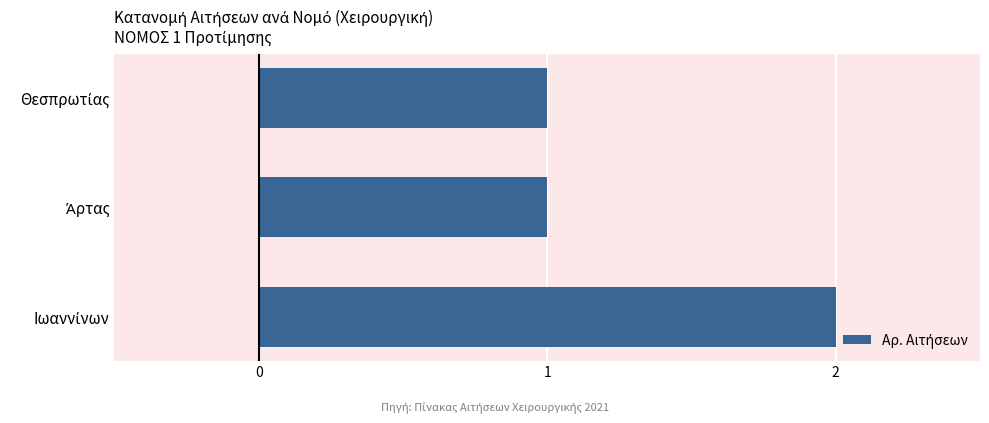

Reading top to bottom, extract all data points from this chart.

1	1	2